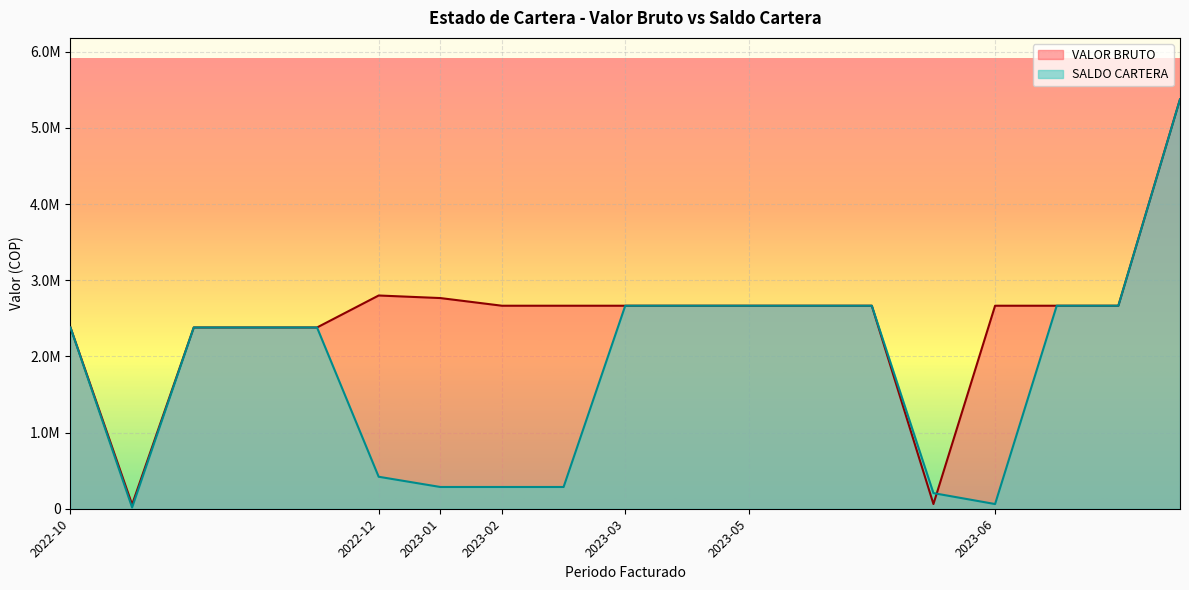

What is the sum of all VALOR BRUTO values?

47234874